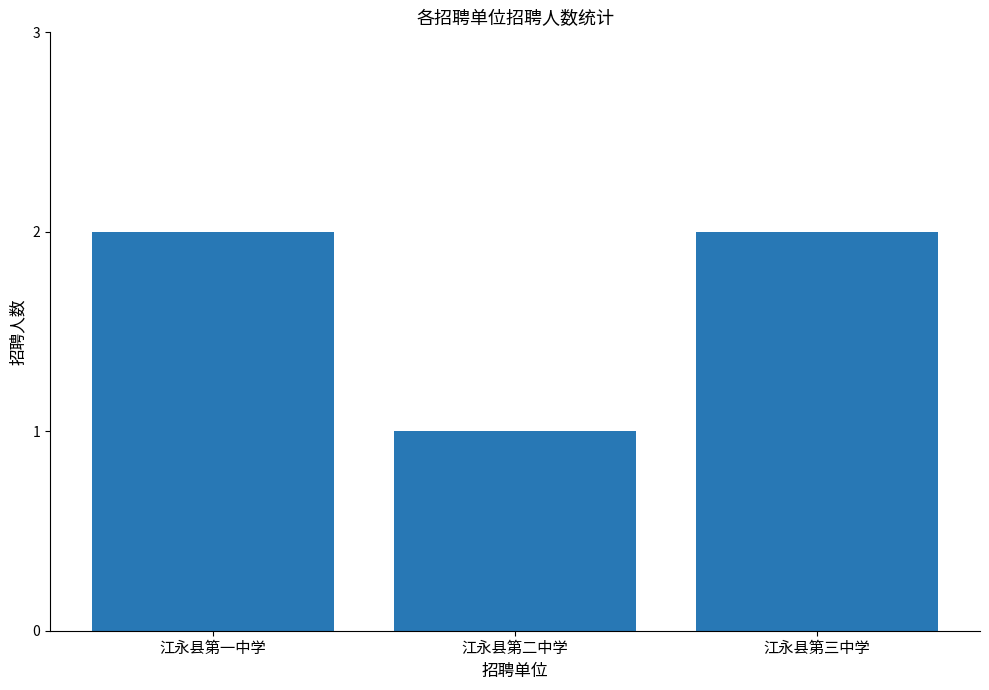

Where is the data nearest to the value 1?

江永县第二中学